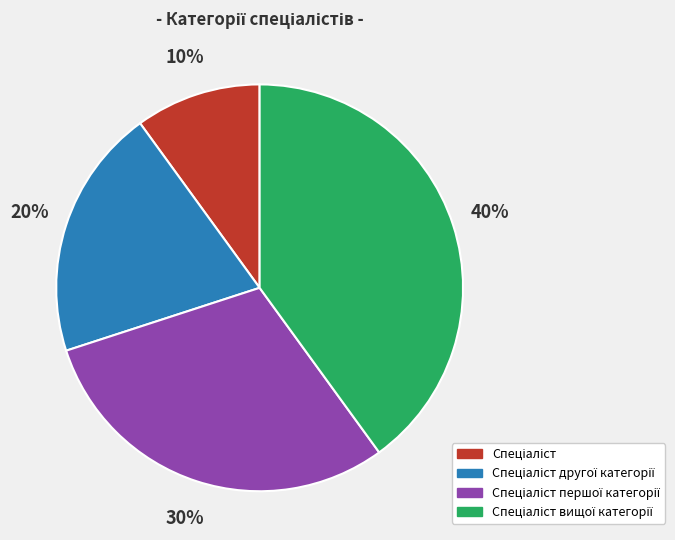

To the nearest percent, what is the difference between the largest and smallest slice percentages?

30%